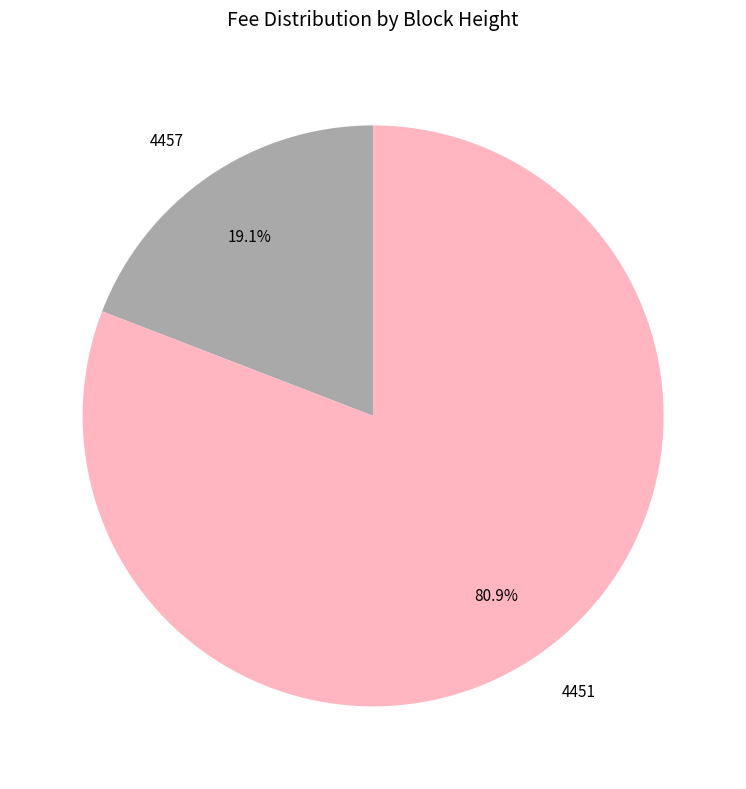

What percentage is the 4451 slice, to the nearest percent?

81%